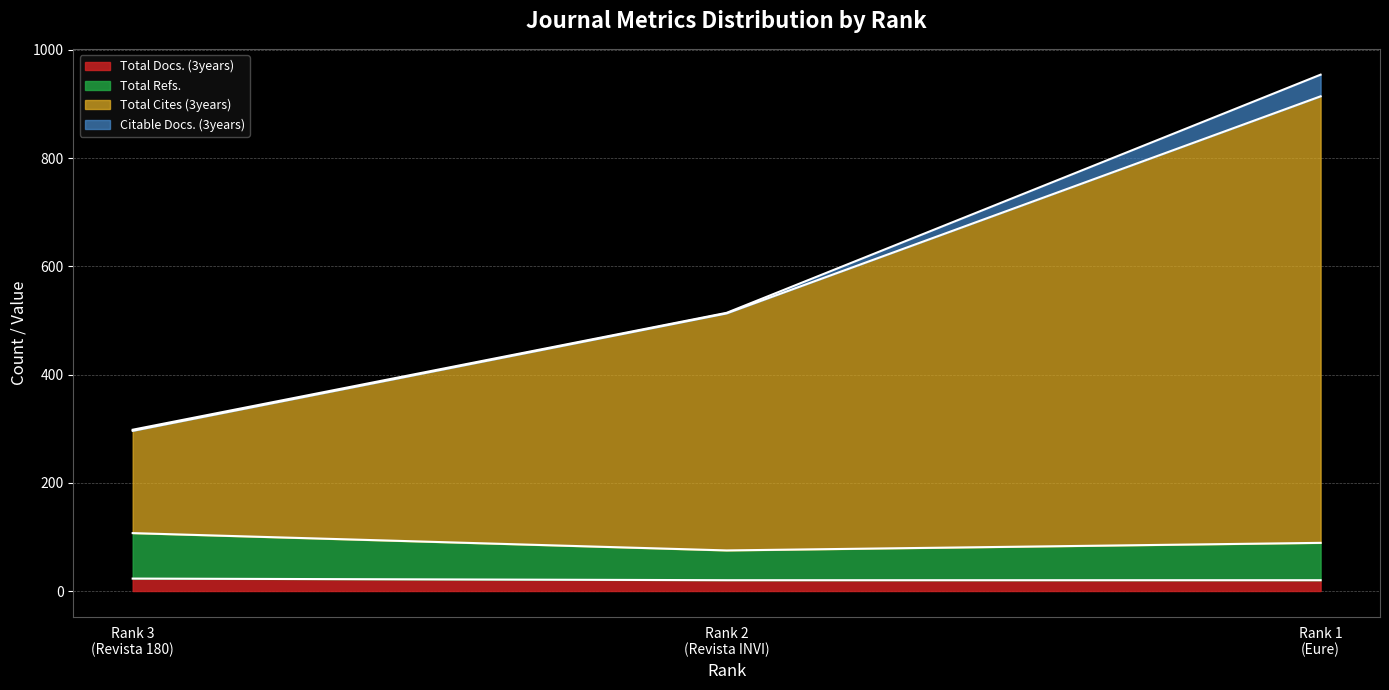

Does the chart display data point markers on the line(s)?

No